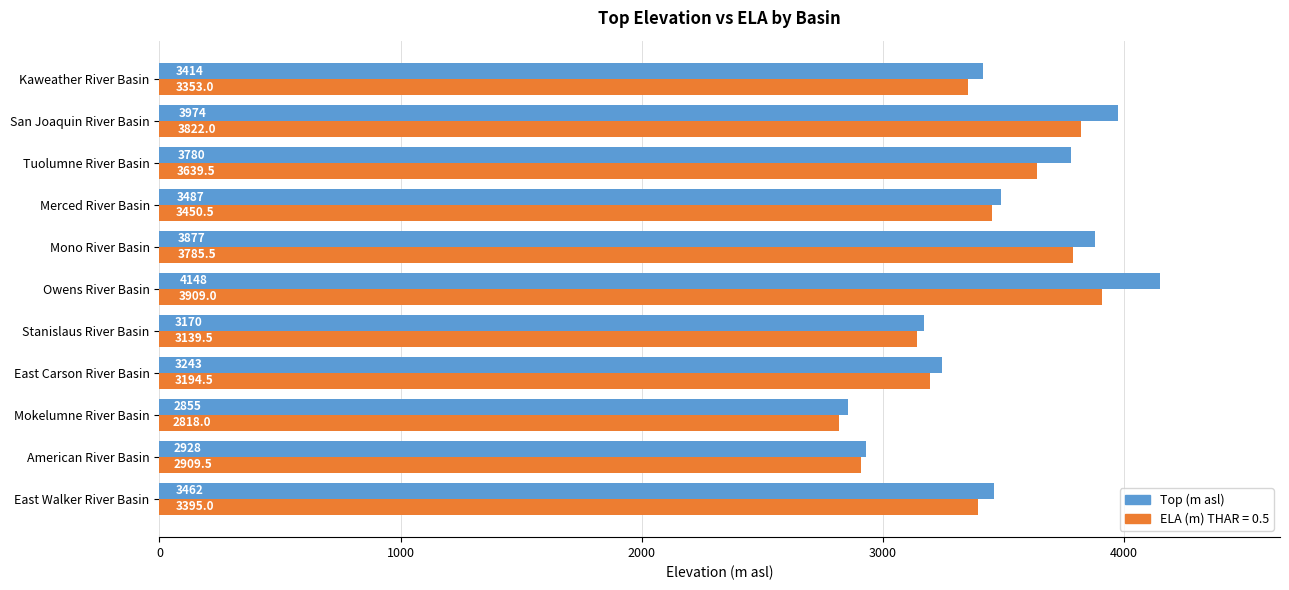

Which series has the widest spread of values?

Top (m asl)